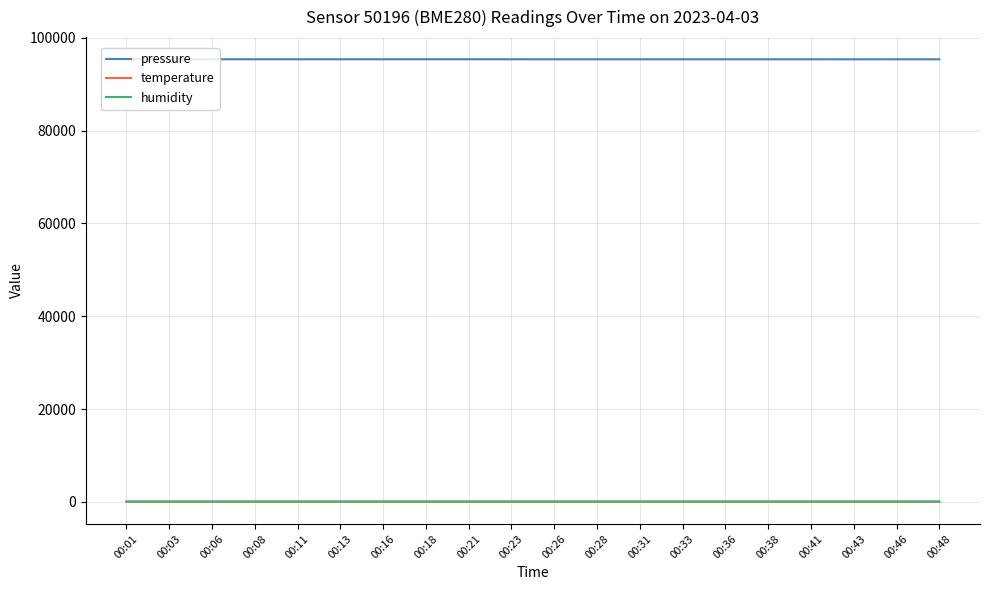

True or false: temperature and humidity intersect in this chart.

False